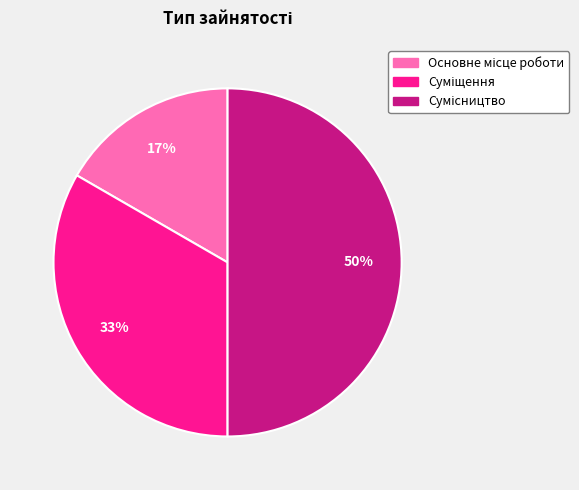

To the nearest percent, what is the difference between the largest and smallest slice percentages?

33%